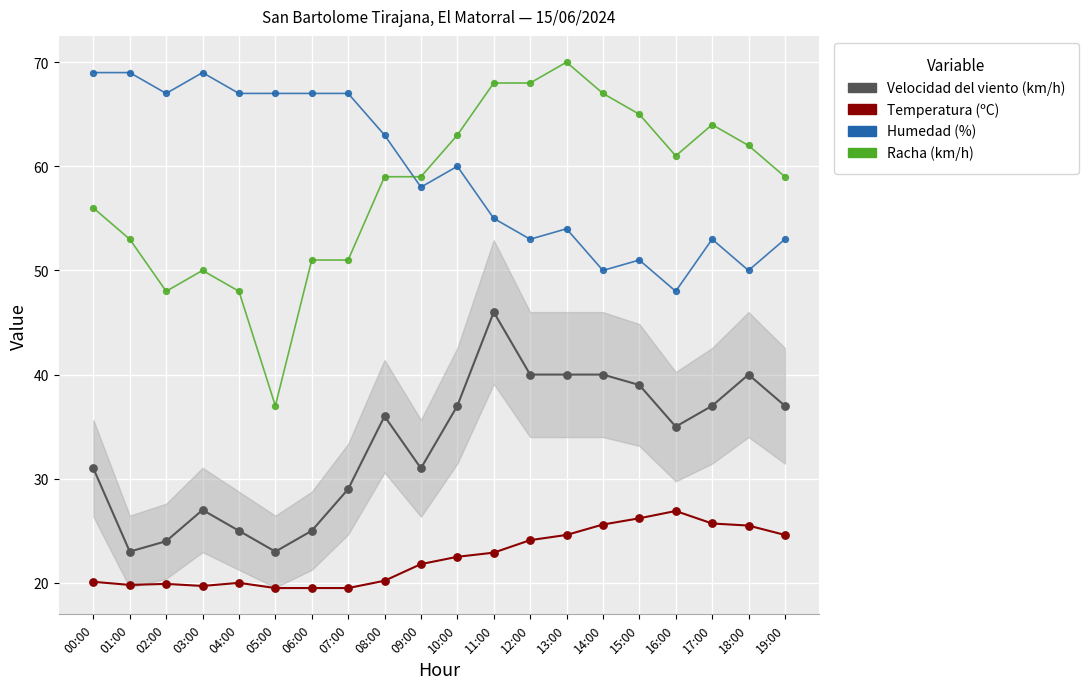

What are all the series names shown in the legend?

Velocidad del viento (km/h), Temperatura (ºC), Humedad (%), Racha (km/h)